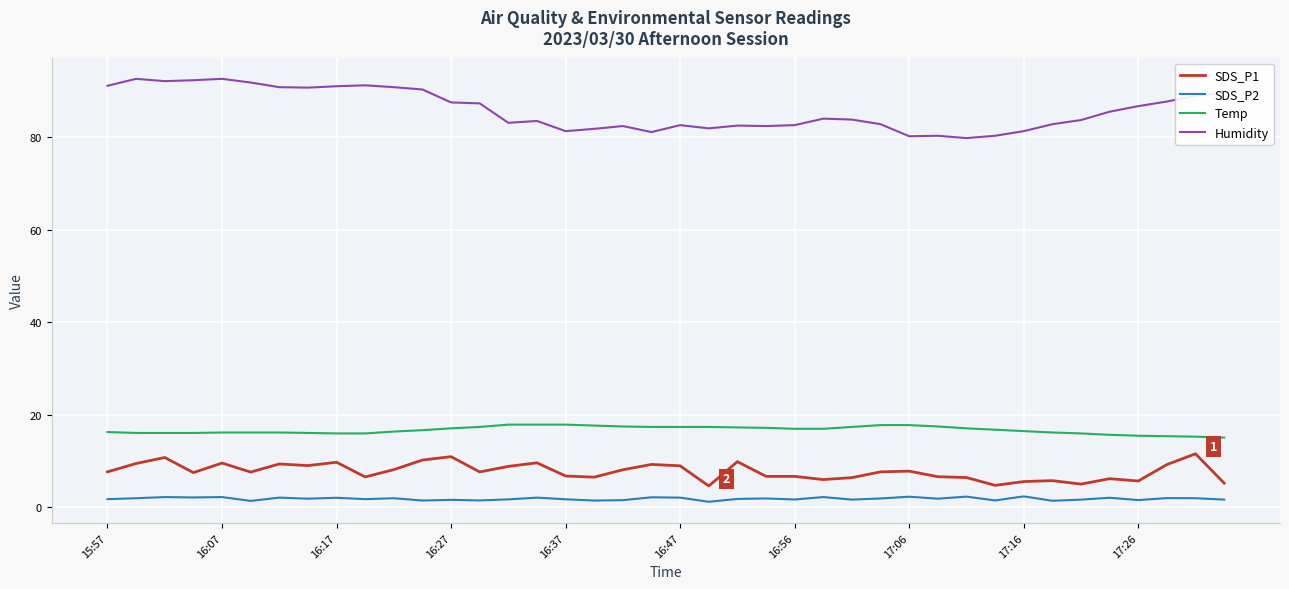

Which series has the widest spread of values?

Humidity